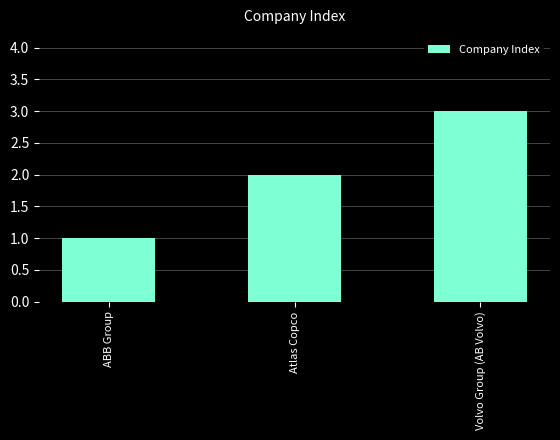

How many values are between 1 and 3?

3